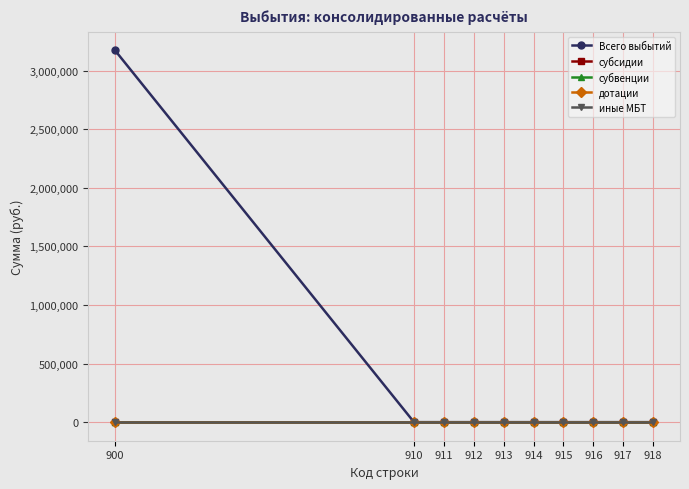

How many lines are shown in the chart?

5